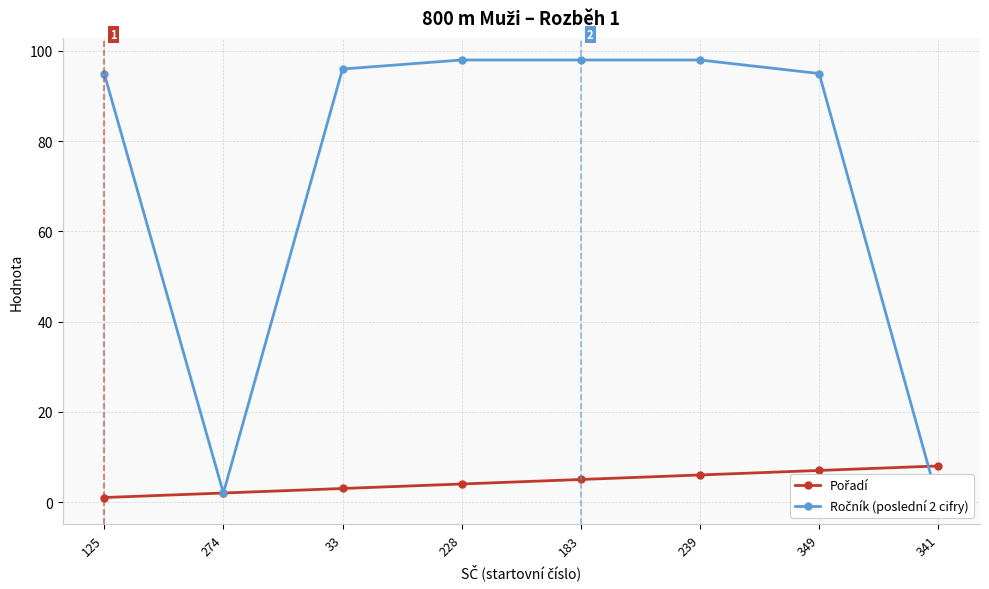

At how many categories does at least one series exceed 28?

6